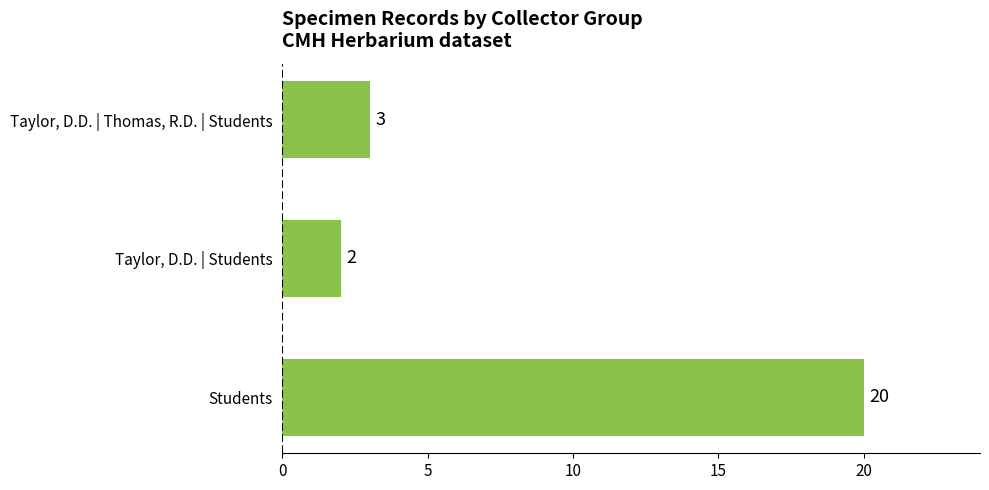

Count the number of data series in this chart.

1